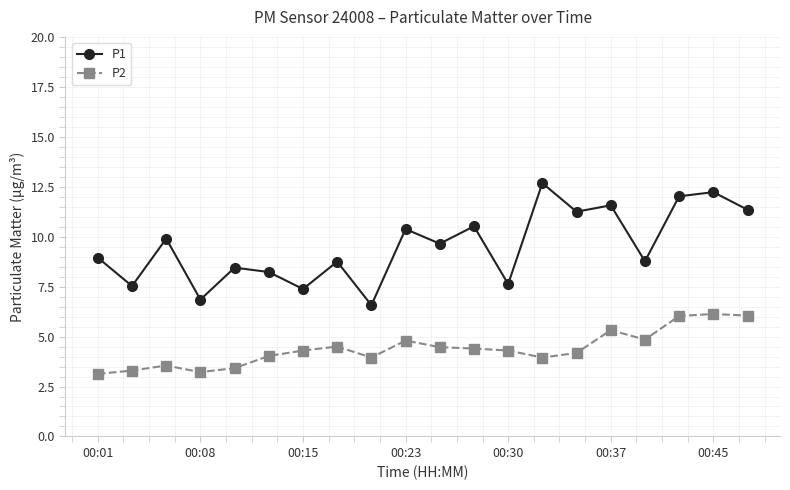

True or false: P2 has more than 1 interior local peaks.

True